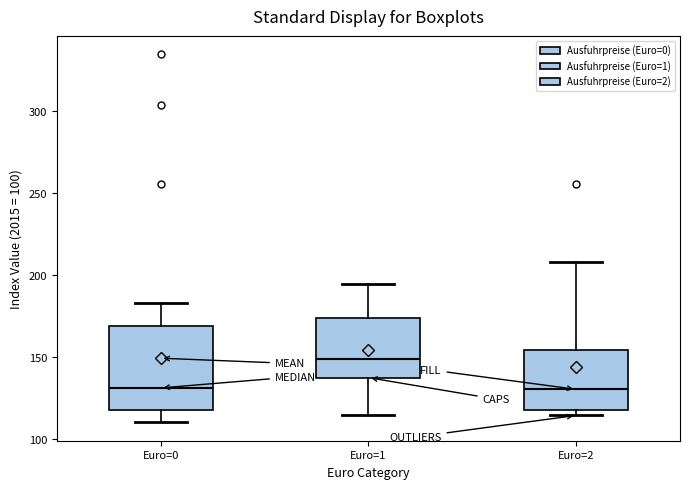

Comparing the boxes themselves (not the whiskers), which one is the tallest?

Euro=0